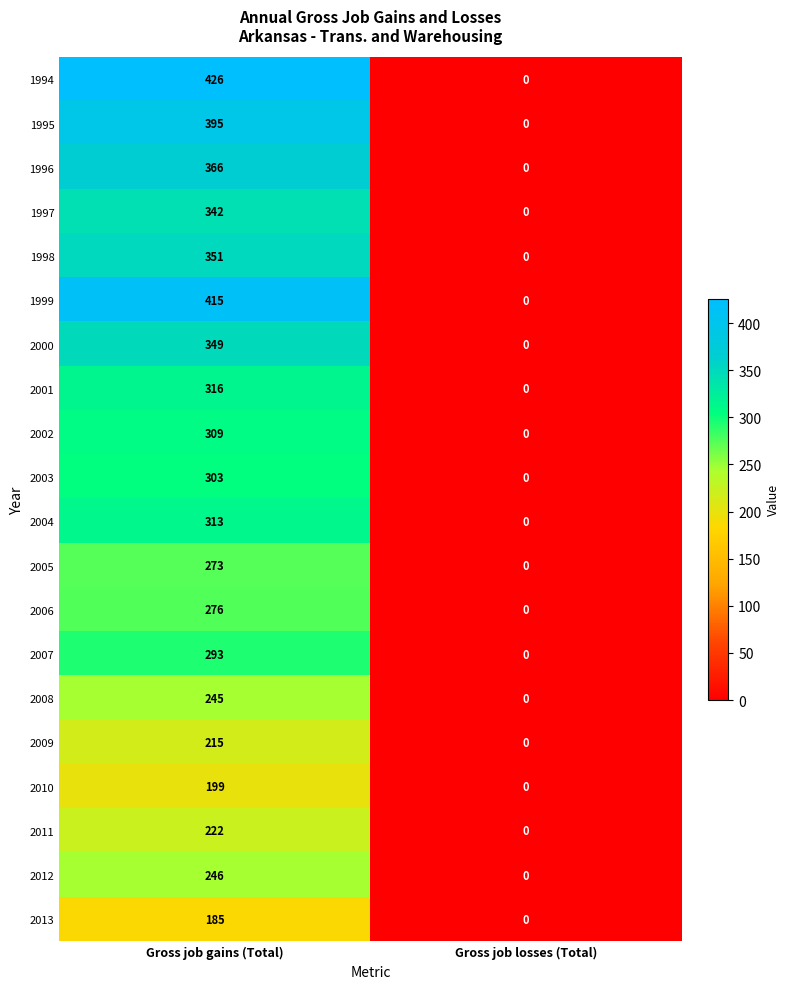

Which series has the largest total across all categories?

1994